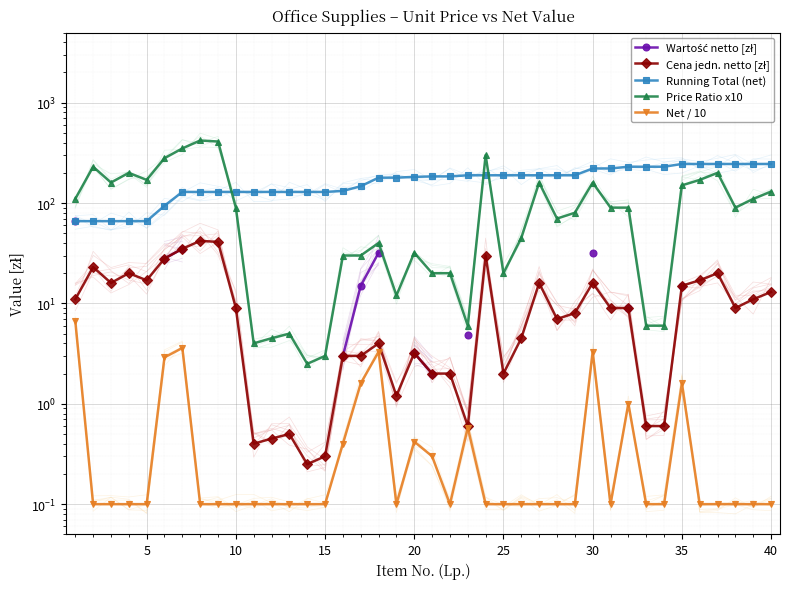

What is the sum of all Price Ratio x10 values?

4506.0